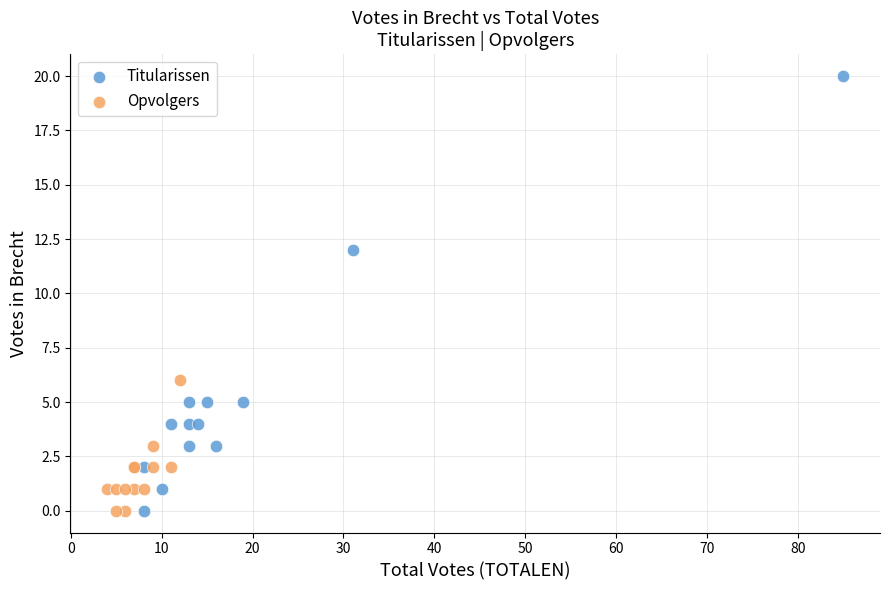

Which series contains the highest Y value?

Titularissen